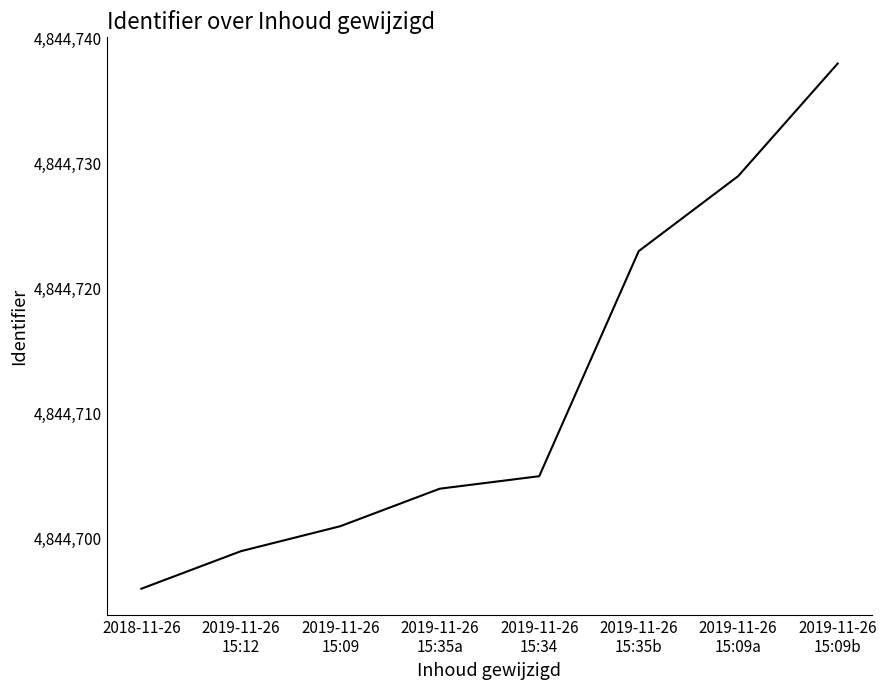

The chart shows a value of 1592055 at 2019-11-26
15:34. True or false?

False